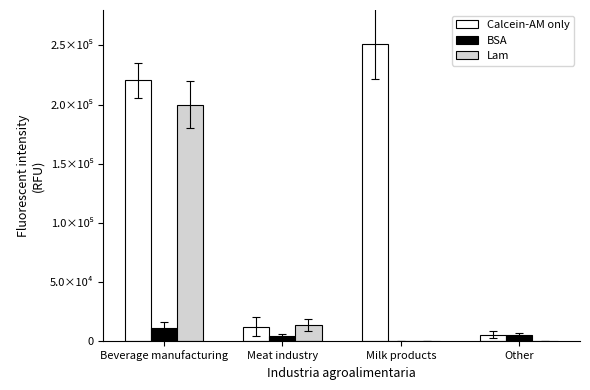

Is it true that BSA equals 3536 at Beverage manufacturing?

False